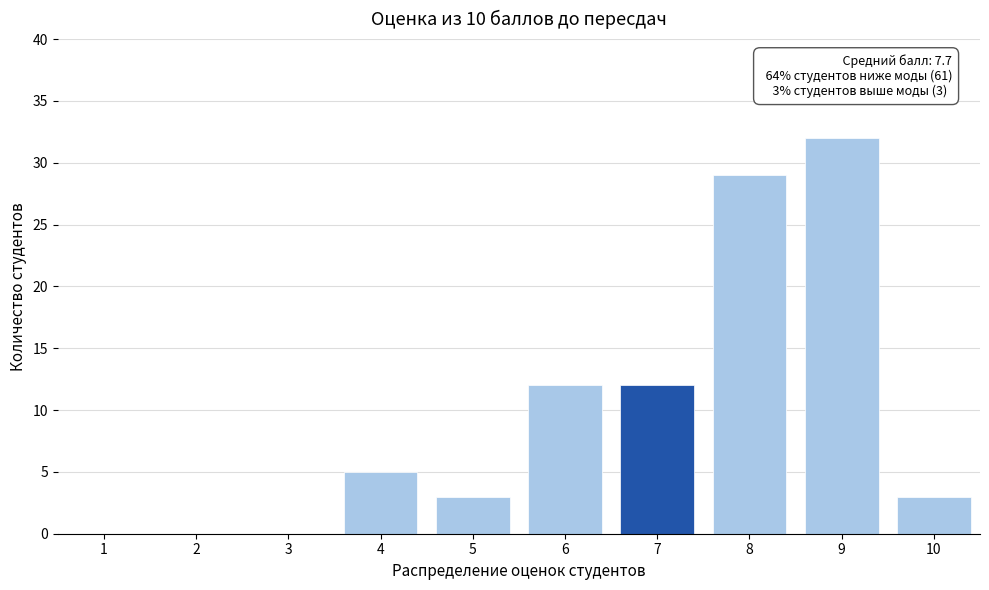

Reading left to right, extract all data points from this chart.

1=0	2=0	3=0	4=5	5=3	6=12	7=12	8=29	9=32	10=3